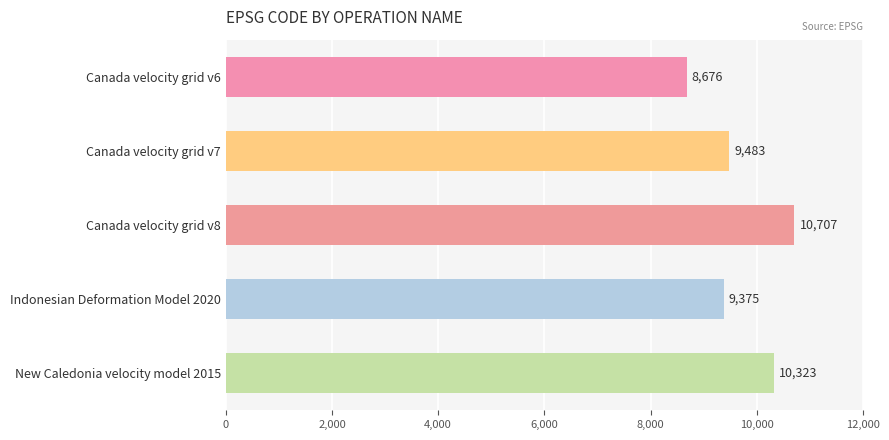

List the labels in order of value, smallest first.

Canada velocity grid v6, Indonesian Deformation Model 2020, Canada velocity grid v7, New Caledonia velocity model 2015, Canada velocity grid v8